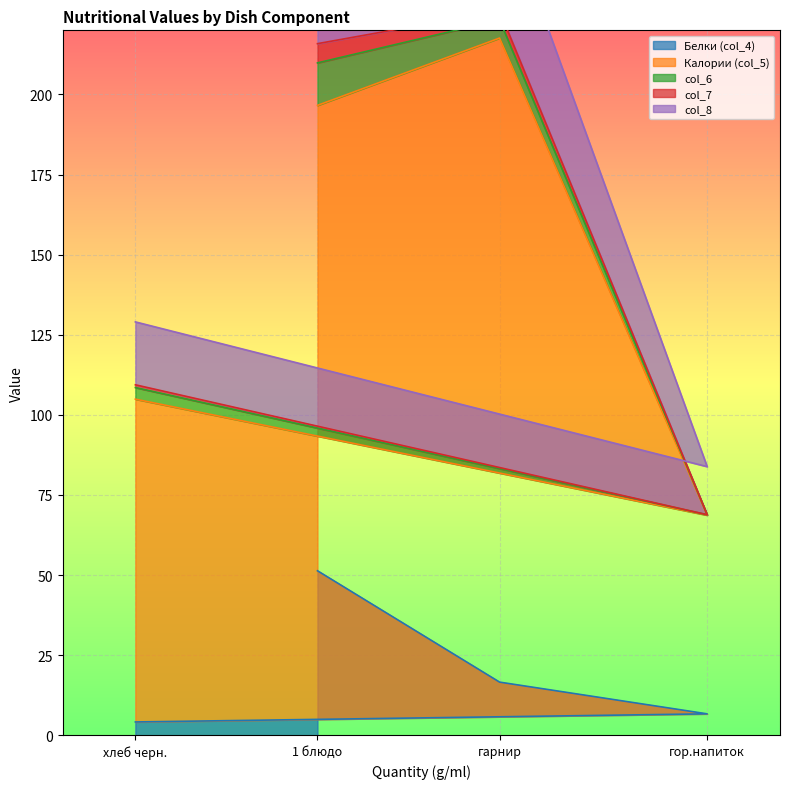

True or false: Калории (col_5) and col_8 intersect in this chart.

False